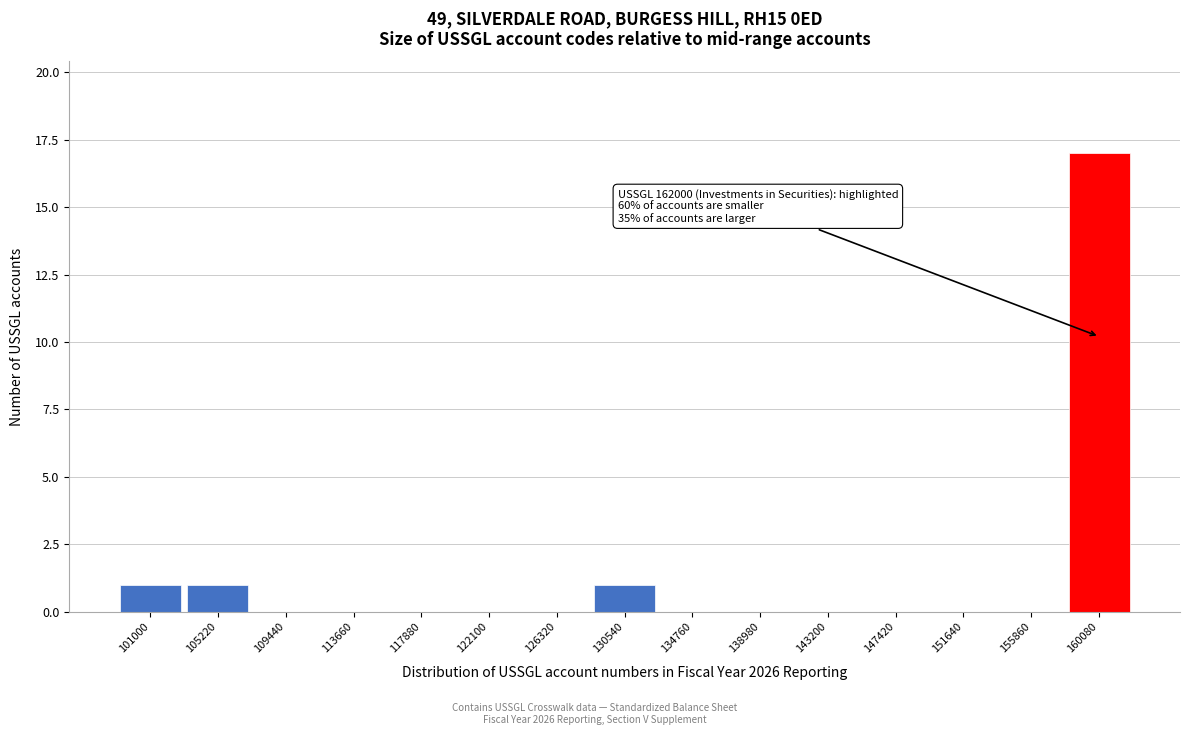

Reading right to left, what are all the values shown in this chart?

160080=17	155860=0	151640=0	147420=0	143200=0	138980=0	134760=0	130540=1	126320=0	122100=0	117880=0	113660=0	109440=0	105220=1	101000=1